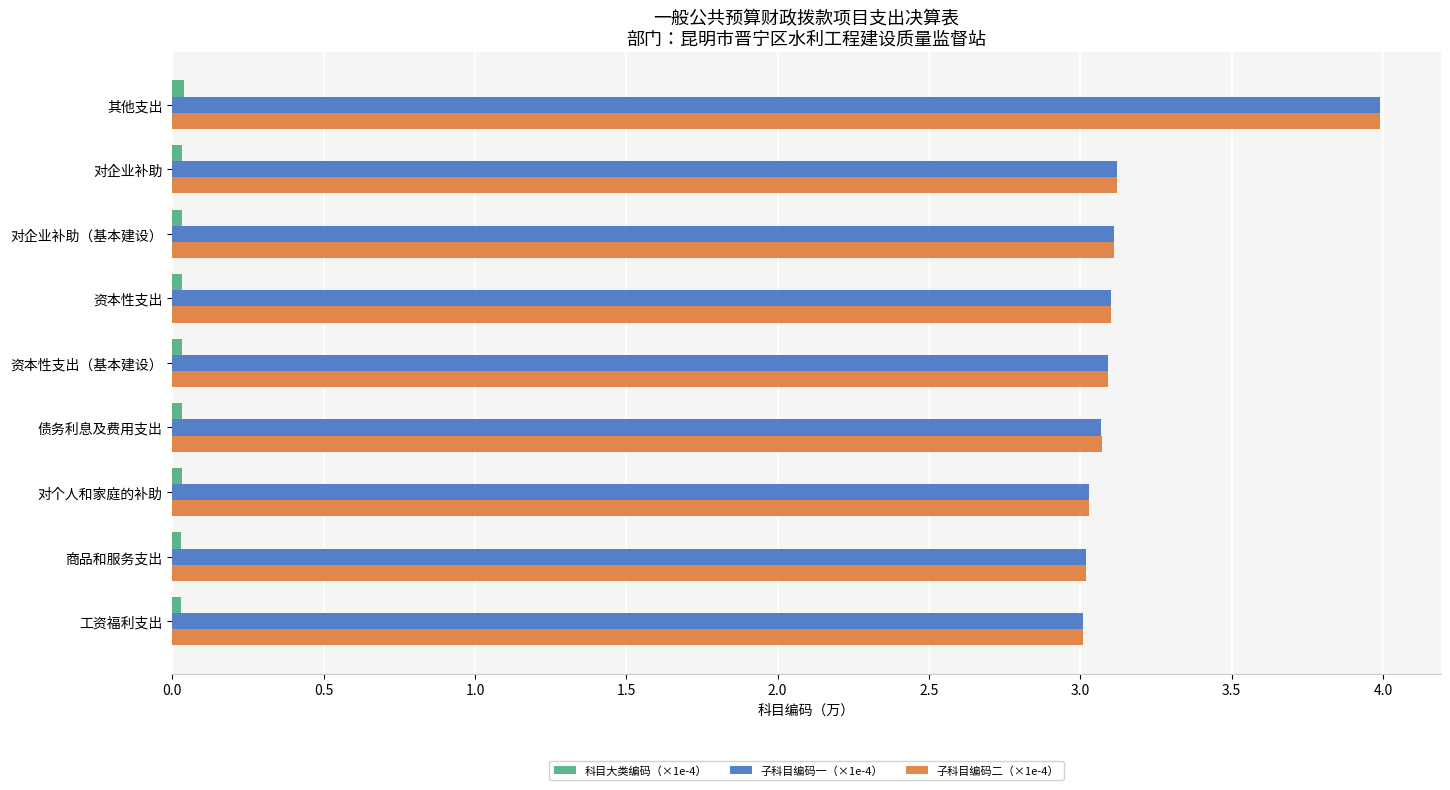

What is the greatest value displayed?

4.0